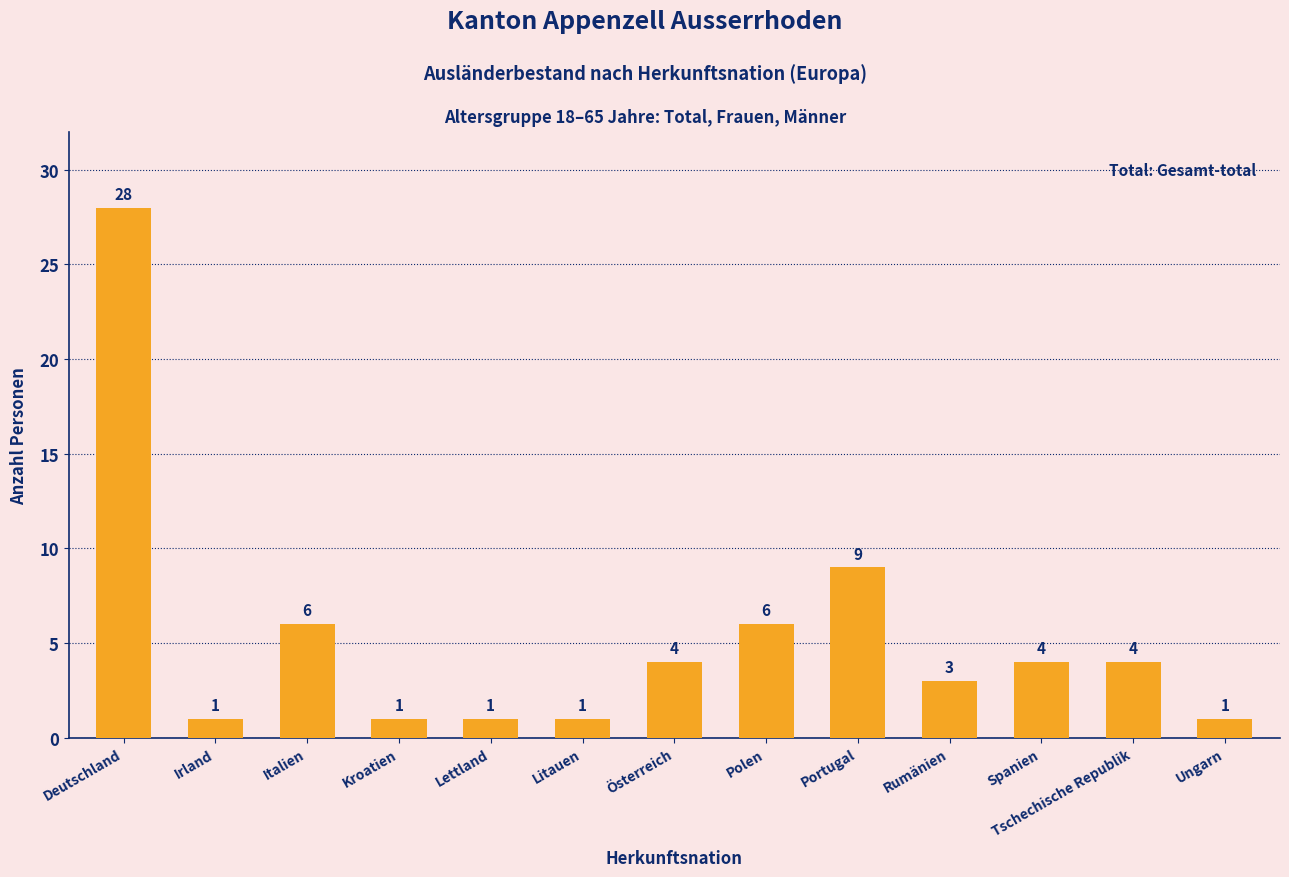

What is the difference between the values at Italien and Österreich?

2